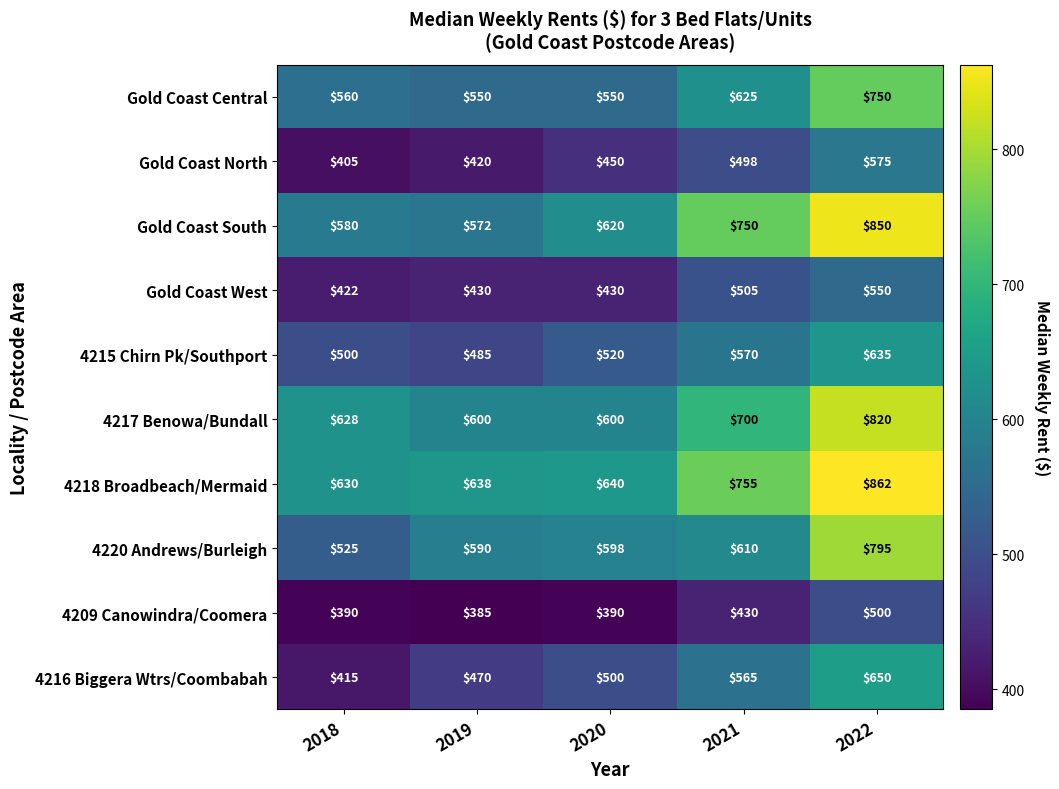

Rank the series at 2021 from highest to lowest value.

4218 Broadbeach/Mermaid, Gold Coast South, 4217 Benowa/Bundall, Gold Coast Central, 4220 Andrews/Burleigh, 4215 Chirn Pk/Southport, 4216 Biggera Wtrs/Coombabah, Gold Coast West, Gold Coast North, 4209 Canowindra/Coomera